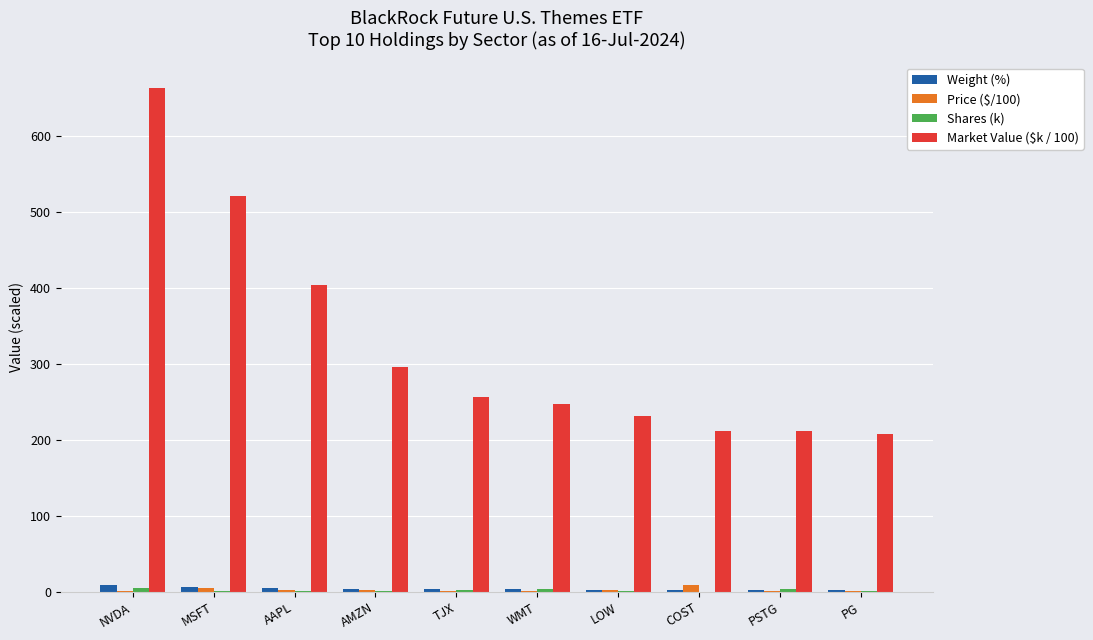

Read the Weight (%) value at COST.

2.8